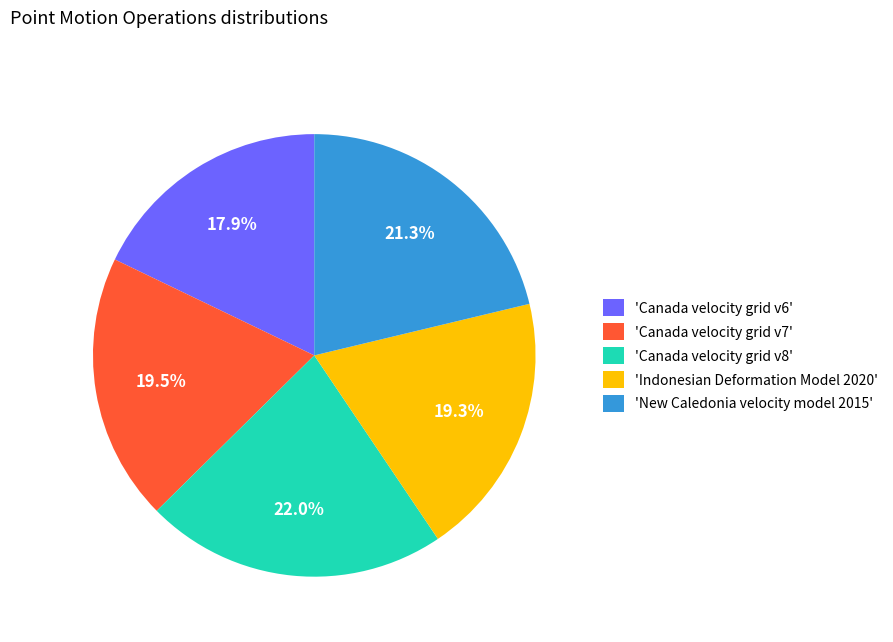

Approximately how many times larger is the value at 'Canada velocity grid v7' compared to 'Canada velocity grid v8'?

0.9